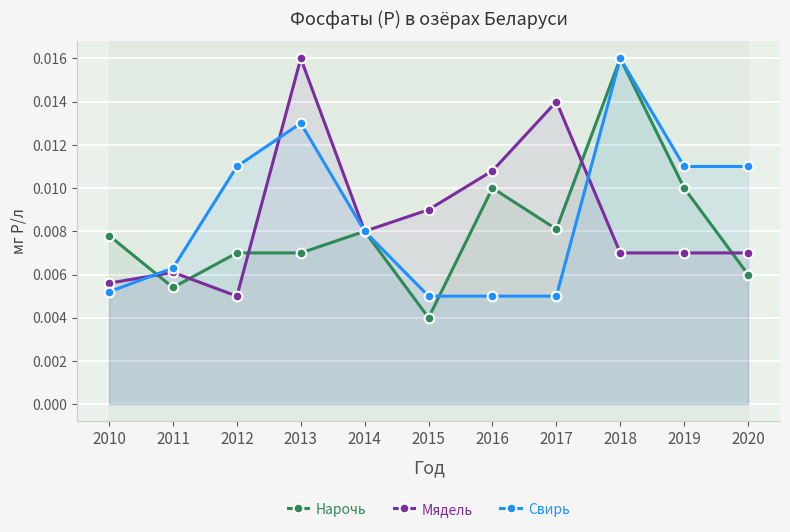

Reading left to right, extract all data points from this chart.

Нарочь: 2010=0.0	2011=0.0	2012=0.0	2013=0.0	2014=0.0	2015=0.0	2016=0.0	2017=0.0	2018=0.0	2019=0.0	2020=0.0
Мядель: 2010=0.0	2011=0.0	2012=0.0	2013=0.0	2014=0.0	2015=0.0	2016=0.0	2017=0.0	2018=0.0	2019=0.0	2020=0.0
Свирь: 2010=0.0	2011=0.0	2012=0.0	2013=0.0	2014=0.0	2015=0.0	2016=0.0	2017=0.0	2018=0.0	2019=0.0	2020=0.0